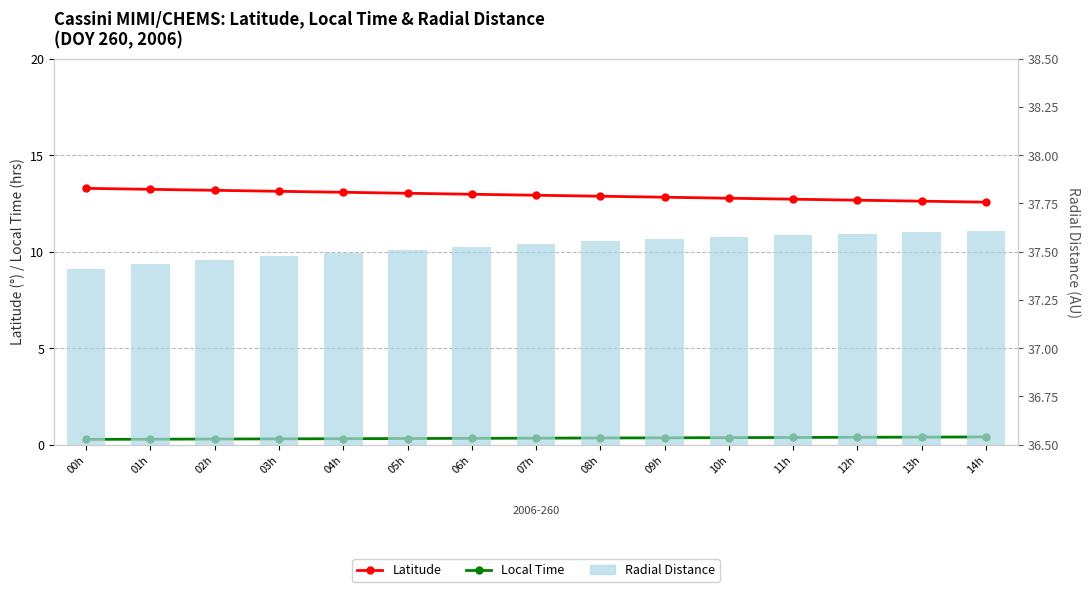

Reading left to right, transcribe all the data shown in this chart.

Latitude: 13.3	13.2	13.2	13.1	13.1	13.0	13.0	12.9	12.9	12.8	12.8	12.7	12.7	12.6	12.6
Local Time: 0.3	0.3	0.3	0.3	0.3	0.3	0.3	0.3	0.3	0.4	0.4	0.4	0.4	0.4	0.4
Radial Distance: 37.4	37.4	37.5	37.5	37.5	37.5	37.5	37.5	37.6	37.6	37.6	37.6	37.6	37.6	37.6